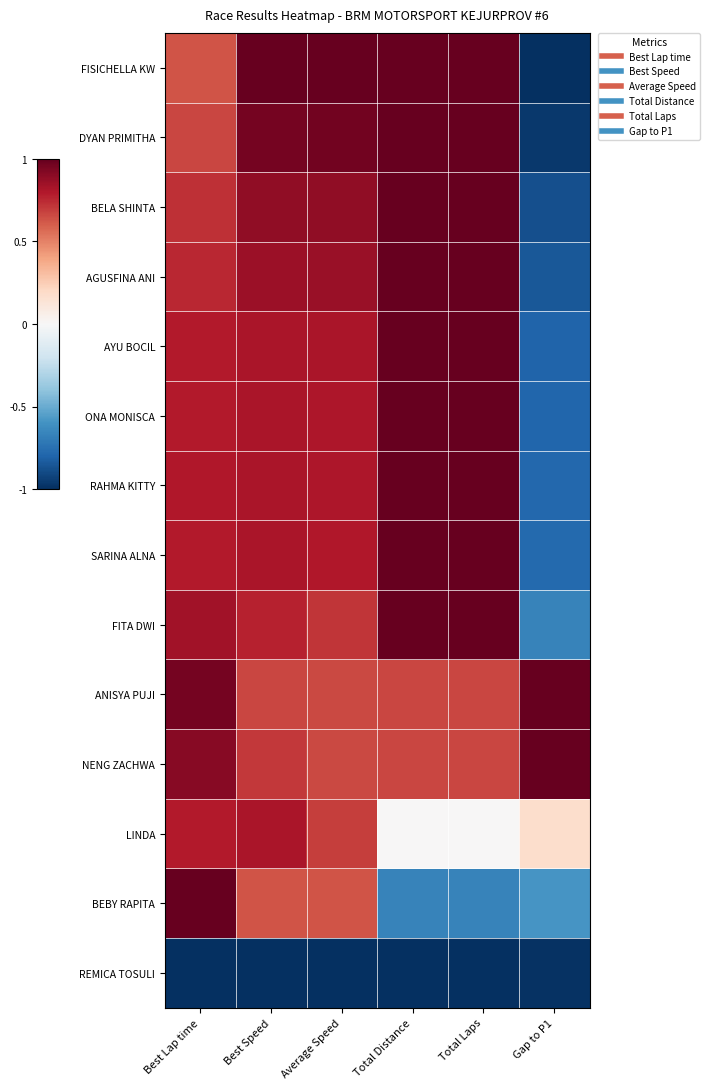

At which category is the sum across all series the highest?

Best Speed